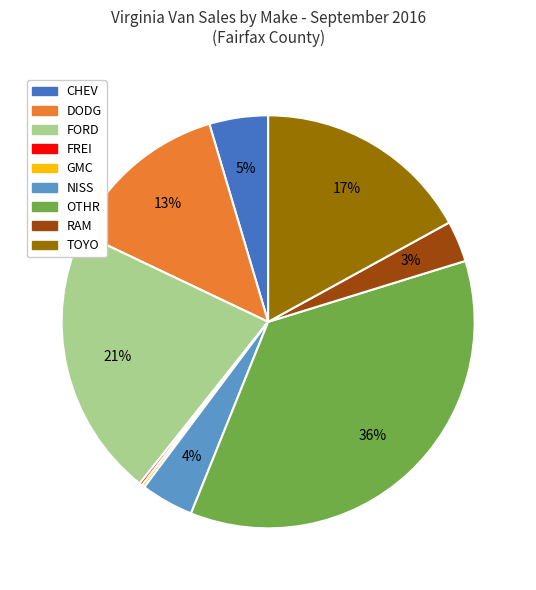

Does NISS represent more than half of the total?

No